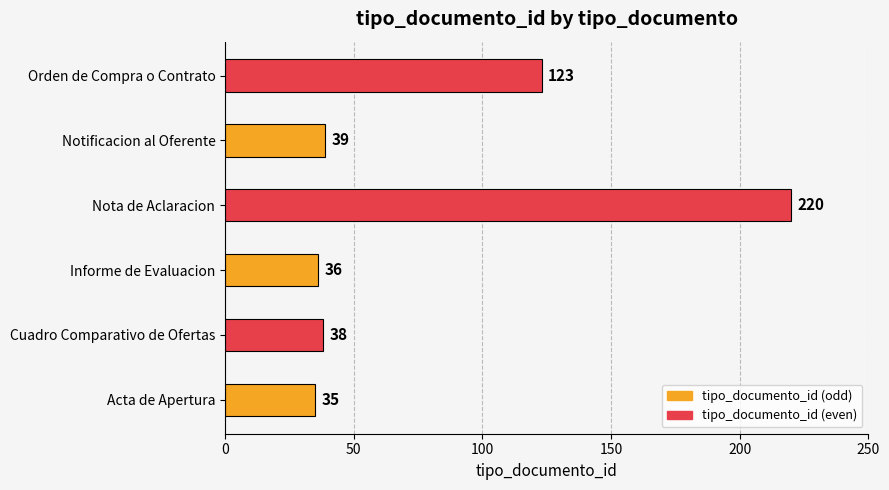

What is the change in value from Nota de Aclaracion to Orden de Compra o Contrato?

-97